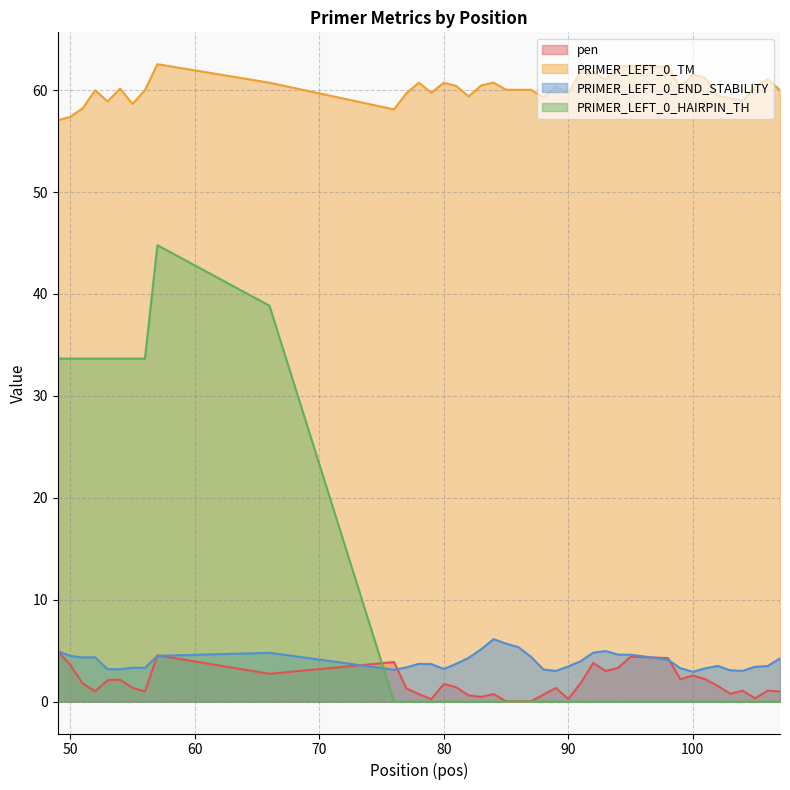

Which category has the highest value in the PRIMER_LEFT_0_END_STABILITY series?

84